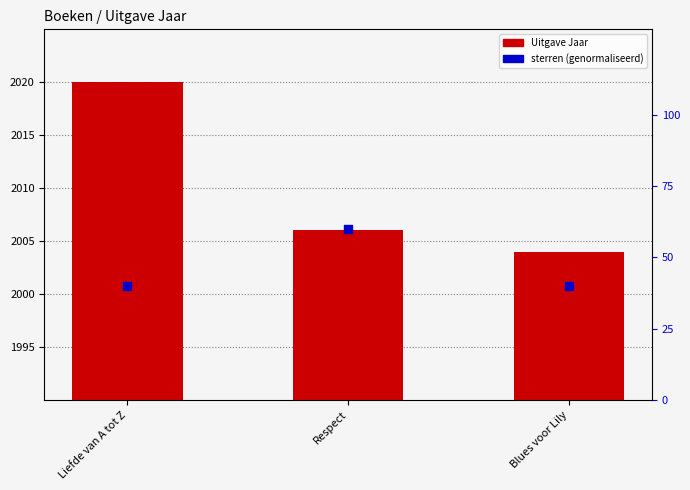

What are all the series names shown in the legend?

Uitgave Jaar, sterren (genormaliseerd)